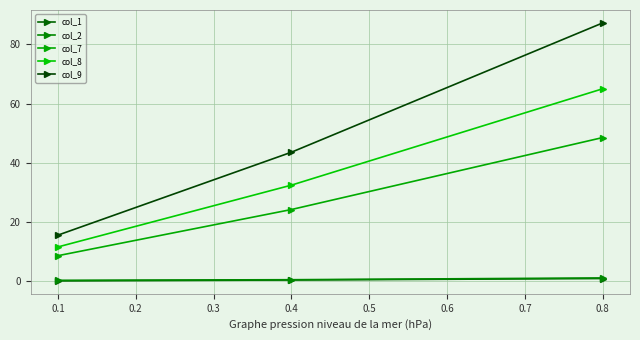

What are all the series names shown in the legend?

col_1, col_2, col_7, col_8, col_9